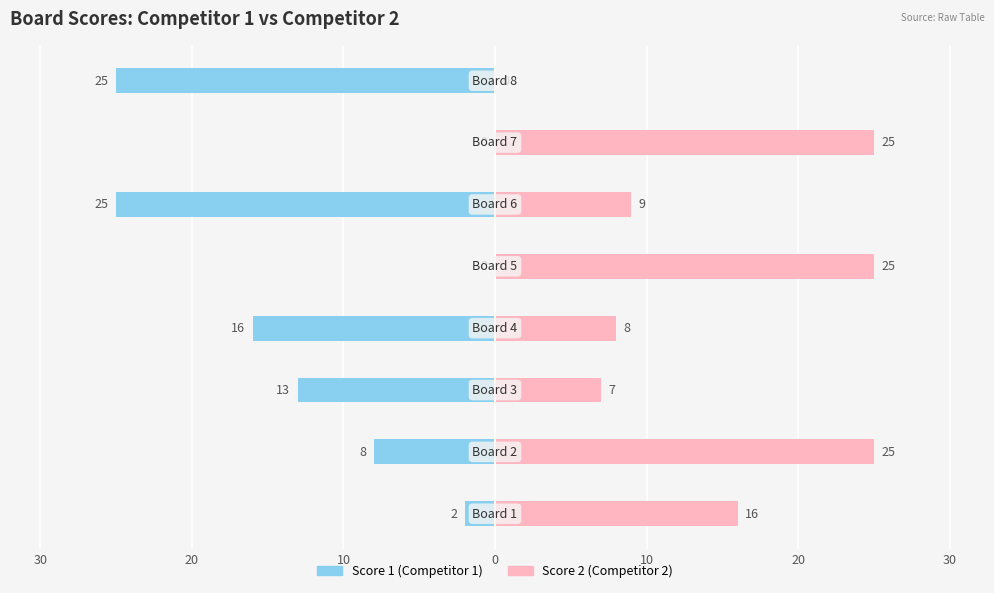

What is the difference between the highest and lowest values at 20?

33